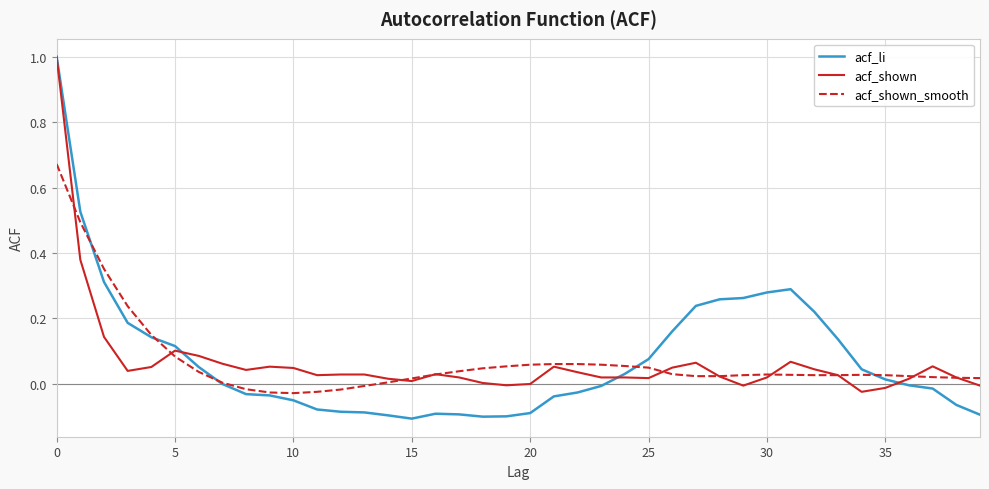

What is the highest value of the acf_shown series?

1.0